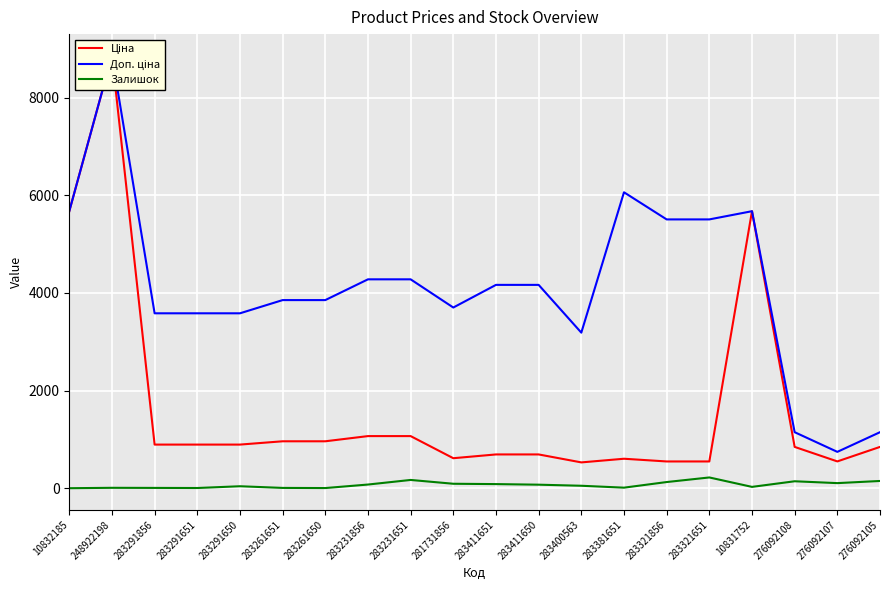

What is the label of the 2nd point from the right?

276092107